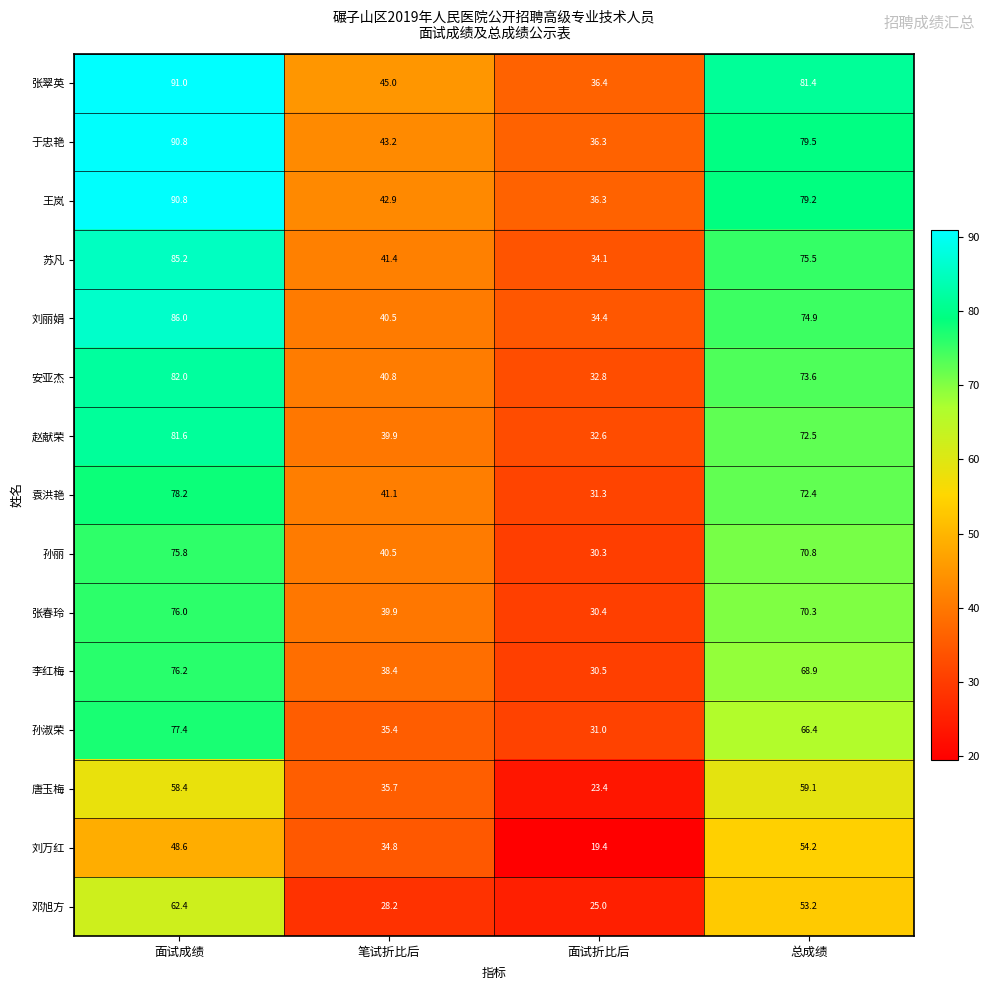

Which series changed the most between 面试折比后 and 总成绩?

张翠英